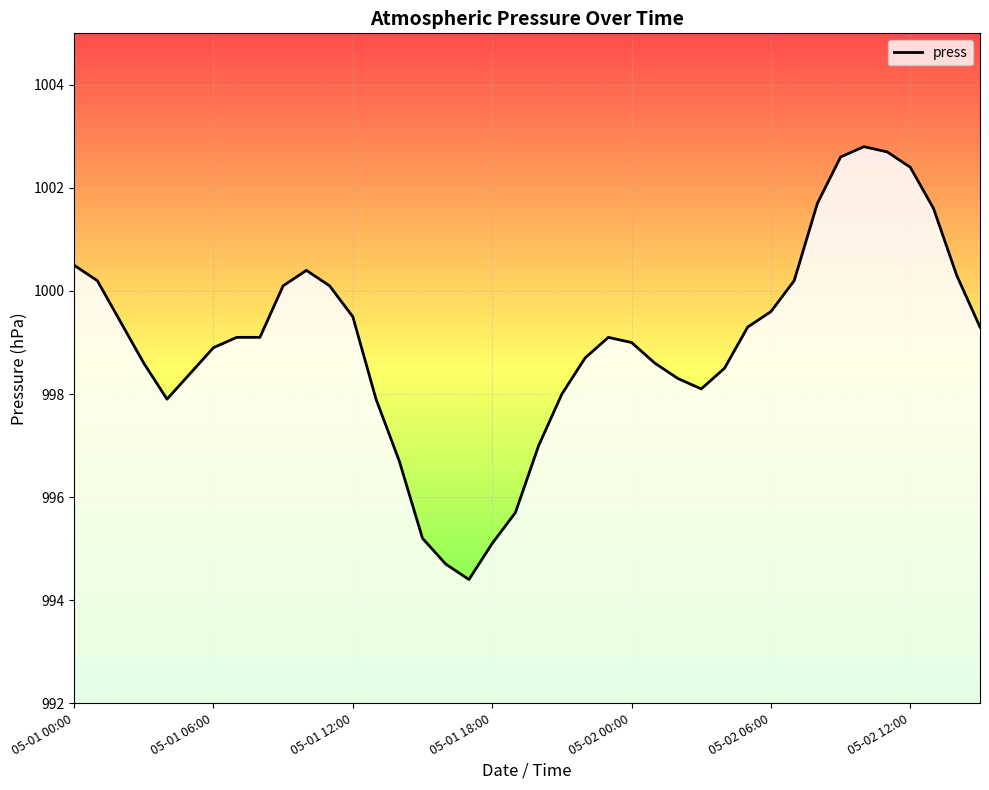

What is the sum of the values at 29 and 23?

1998.4